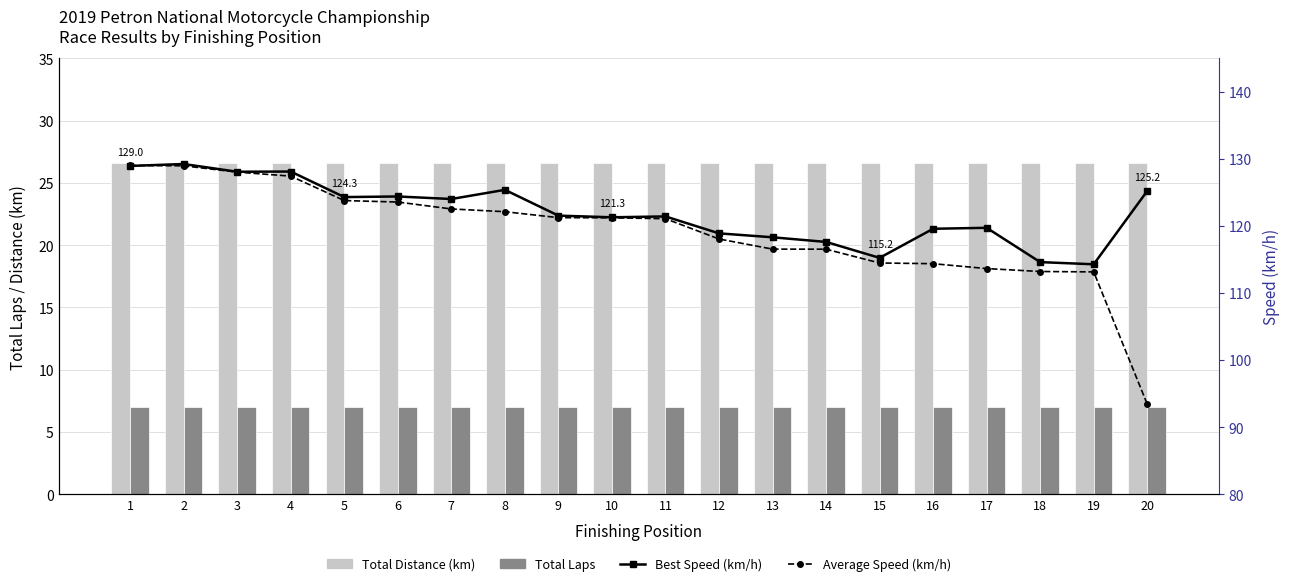

What is the value of the Average Speed (km/h) bar at the 1st from the left?

129.0